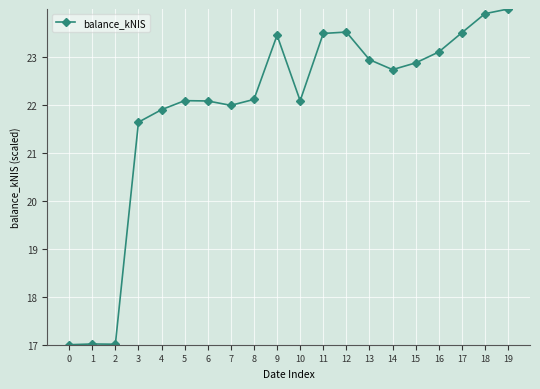

Reading left to right, extract all data points from this chart.

0=17.0	1=17.0	2=17.0	3=21.6	4=21.9	5=22.1	6=22.1	7=22.0	8=22.1	9=23.5	10=22.1	11=23.5	12=23.5	13=22.9	14=22.7	15=22.9	16=23.1	17=23.5	18=23.9	19=24.0